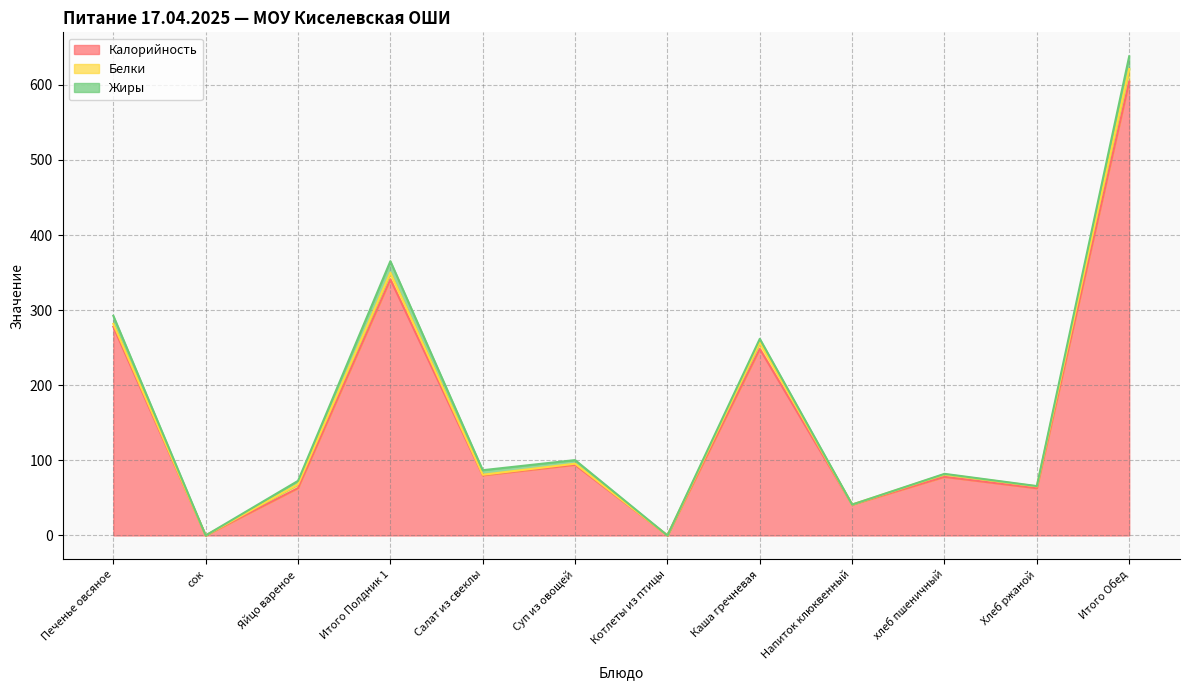

At Котлеты из птицы, list the series in order from smallest to largest.

Калорийность, Белки, Жиры